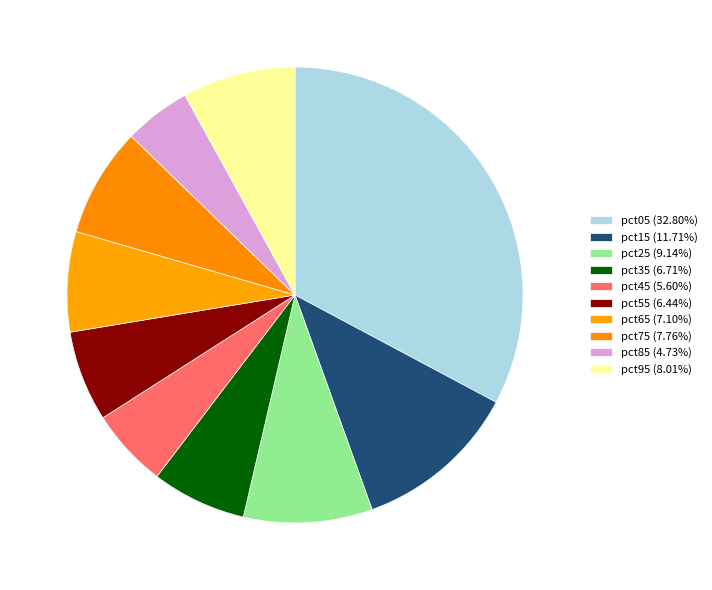

True or false: pct75 accounts for 22% of the total.

False